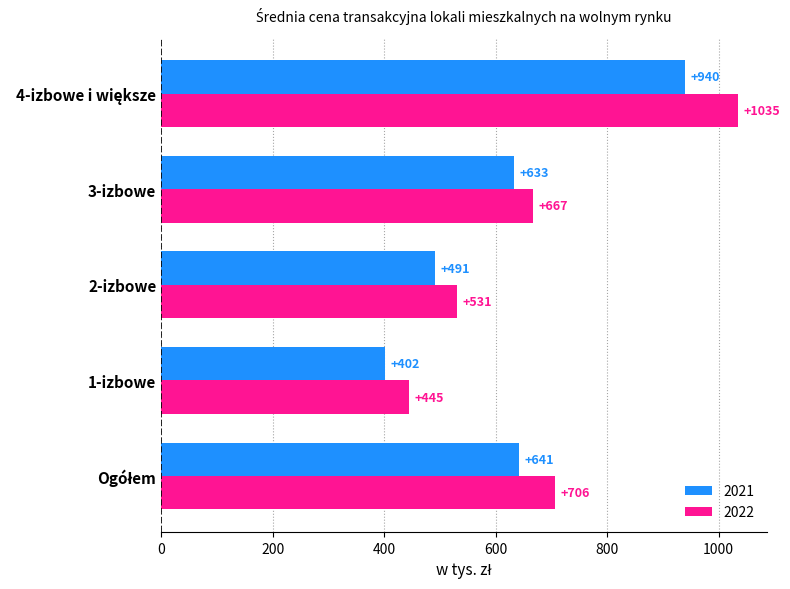

What is the difference between the highest and lowest values at 3-izbowe?

34